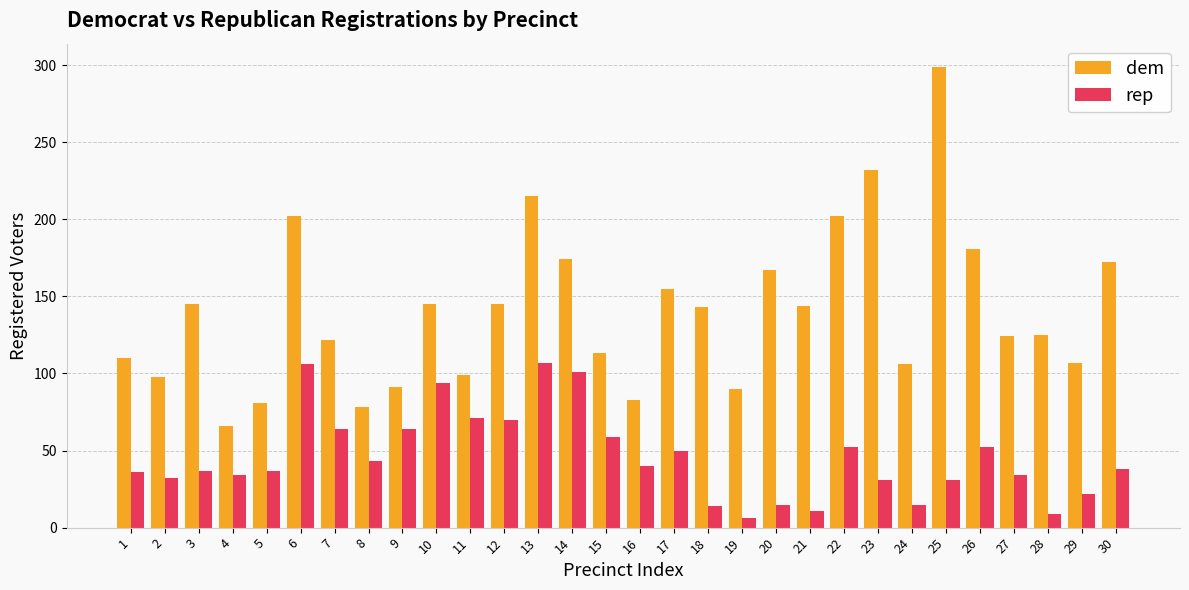

Rank the series by their average value, from highest to lowest.

dem, rep